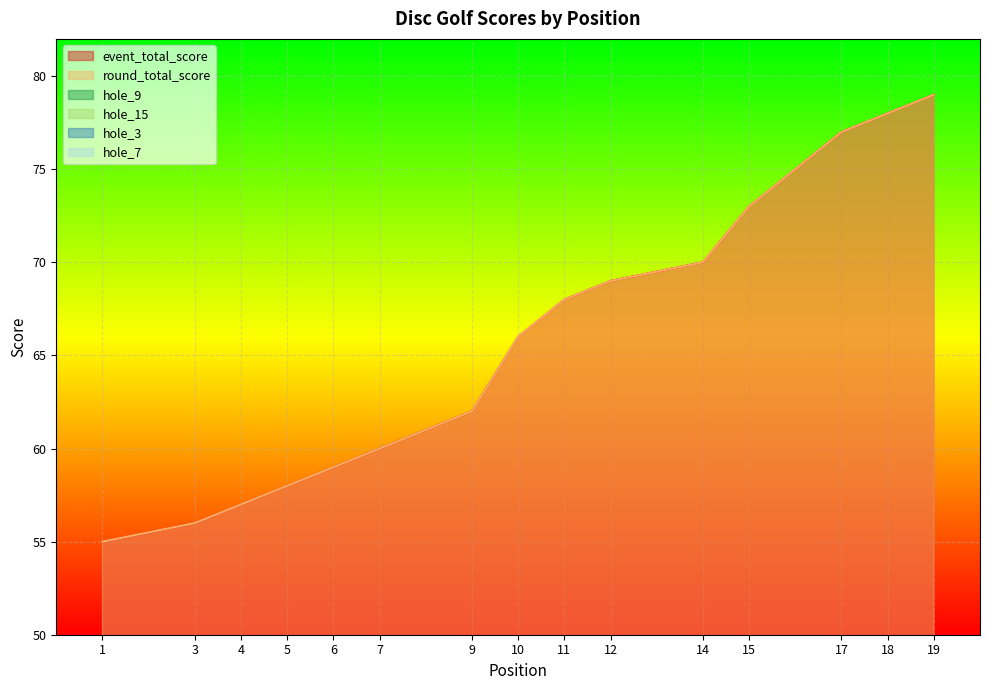

Where does the hole_7 series first go above 4?

9